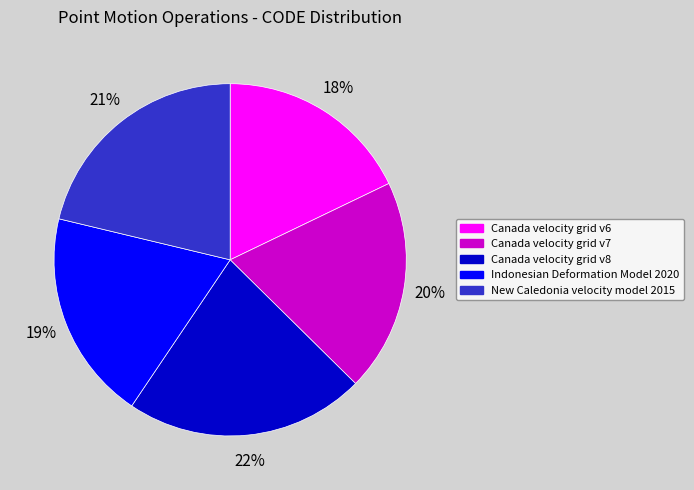

How many segments does this pie chart have?

5